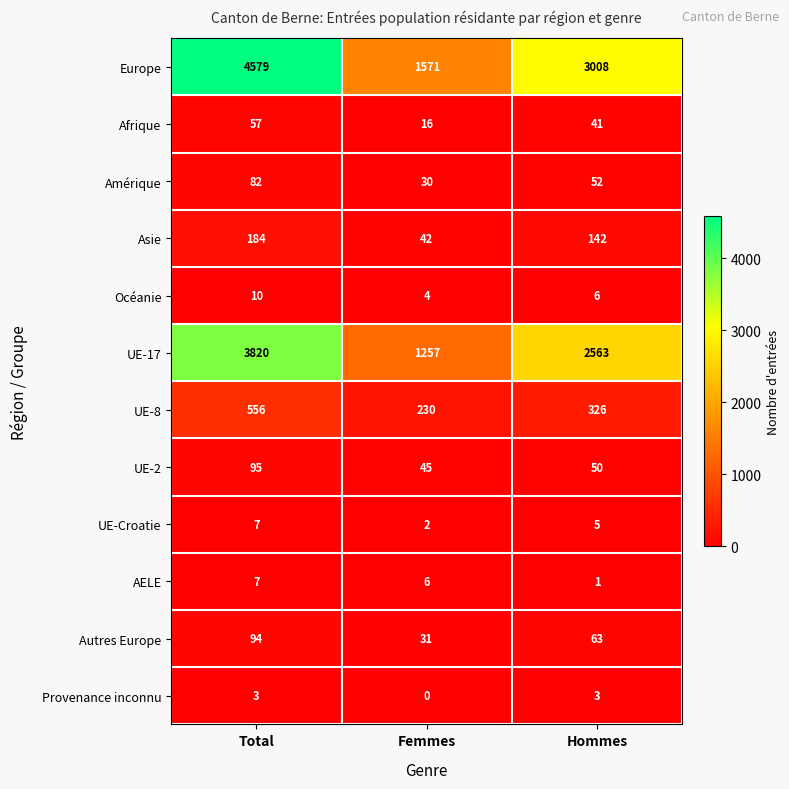

Which category has the lowest value across all series?

Femmes